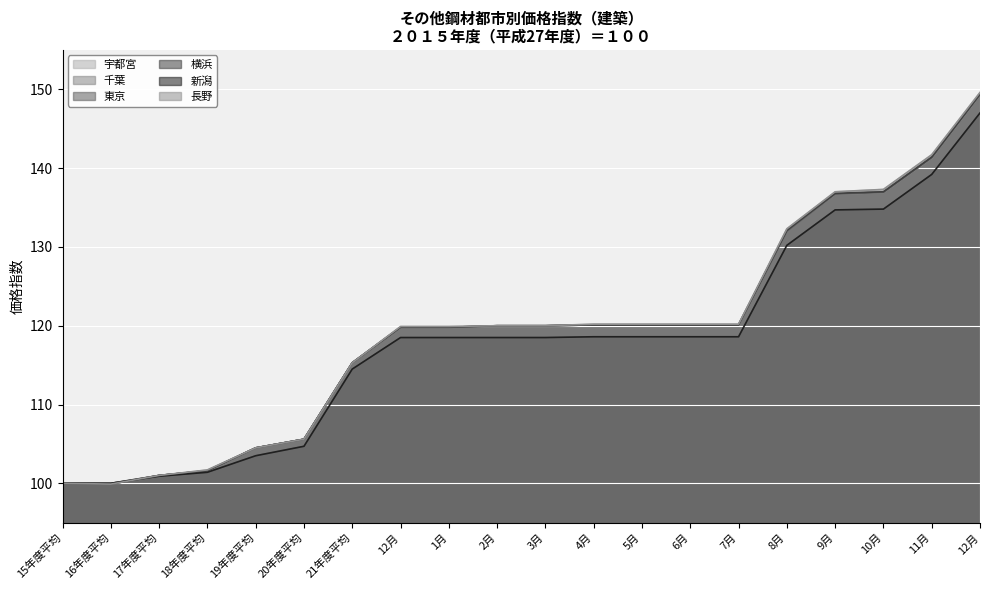

Which series changed the most between 15年度平均 and 6月?

長野